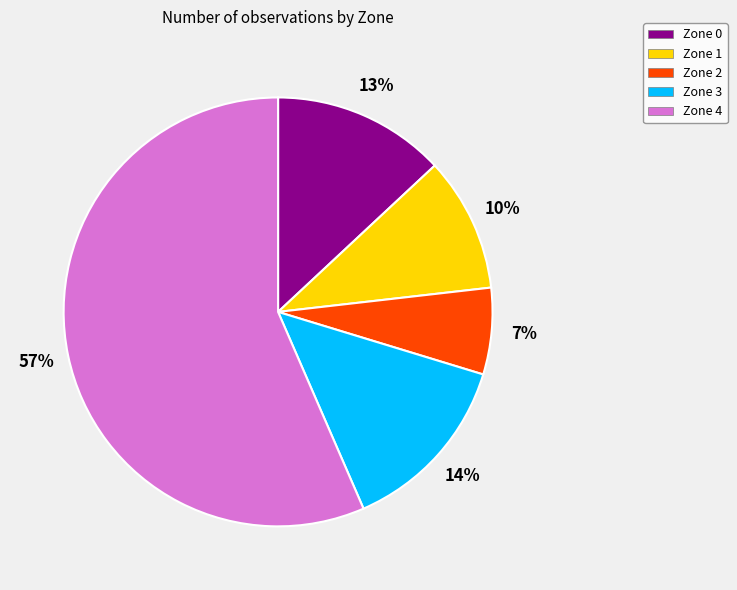

To the nearest percent, what portion does Zone 2 represent?

7%